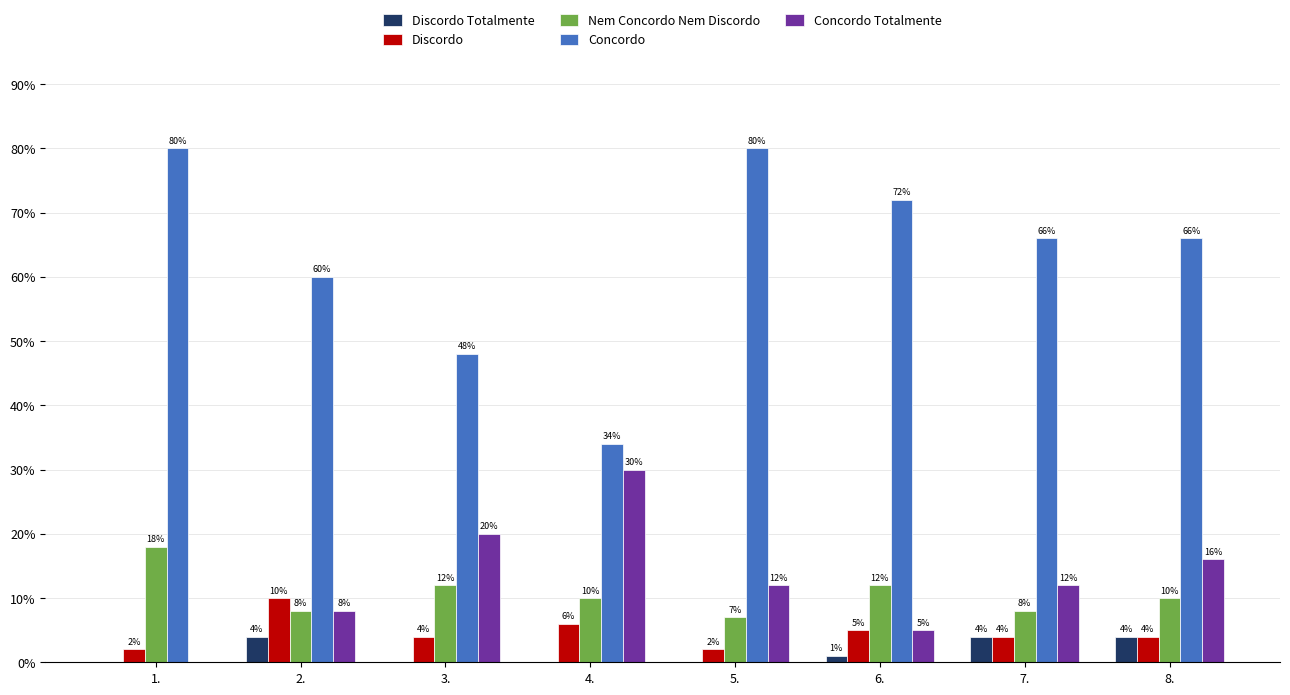

True or false: Concordo has a value of 66 at 8..

True